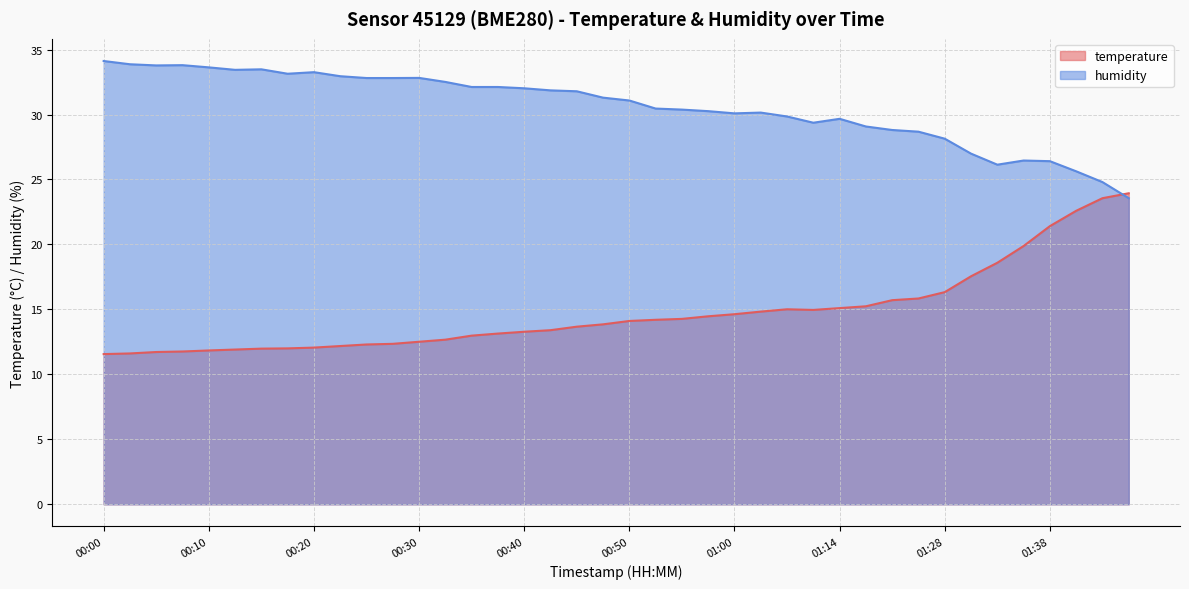

What are all the series names shown in the legend?

temperature, humidity